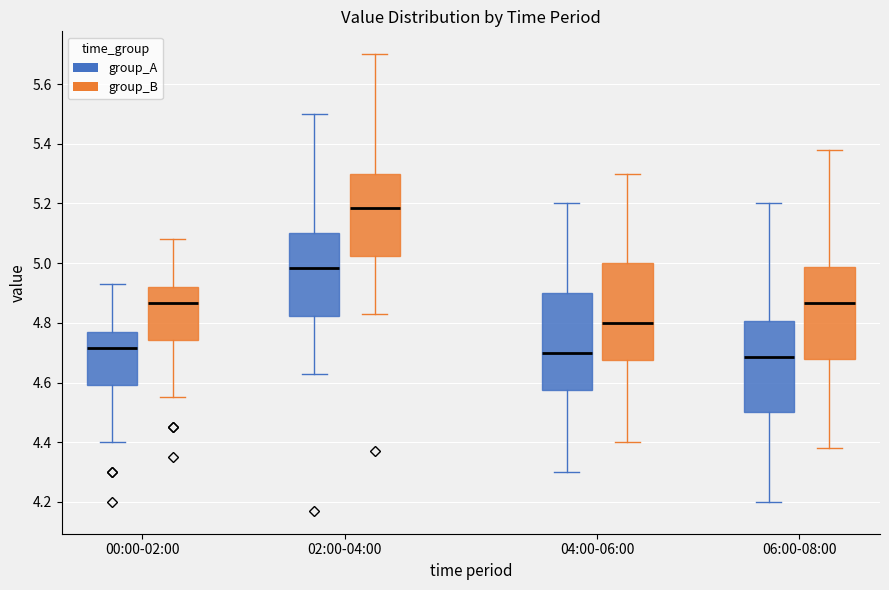

Reading left to right, read every box against the y-axis: the position of its median line, the range the box covers, and the ends of its whiskers. The values are not printed on the chart, so give them approximately, as read against the axis.

00:00-02:00 (group_A): median 4.72, box 4.60 to 4.78, whiskers 4.40 to 4.94
00:00-02:00 (group_B): median 4.86, box 4.74 to 4.92, whiskers 4.56 to 5.08
02:00-04:00 (group_A): median 4.98, box 4.82 to 5.10, whiskers 4.64 to 5.50
02:00-04:00 (group_B): median 5.18, box 5.02 to 5.30, whiskers 4.84 to 5.70
04:00-06:00 (group_A): median 4.70, box 4.58 to 4.90, whiskers 4.30 to 5.20
04:00-06:00 (group_B): median 4.80, box 4.68 to 5.00, whiskers 4.40 to 5.30
06:00-08:00 (group_A): median 4.68, box 4.50 to 4.80, whiskers 4.20 to 5.20
06:00-08:00 (group_B): median 4.86, box 4.68 to 4.98, whiskers 4.38 to 5.38